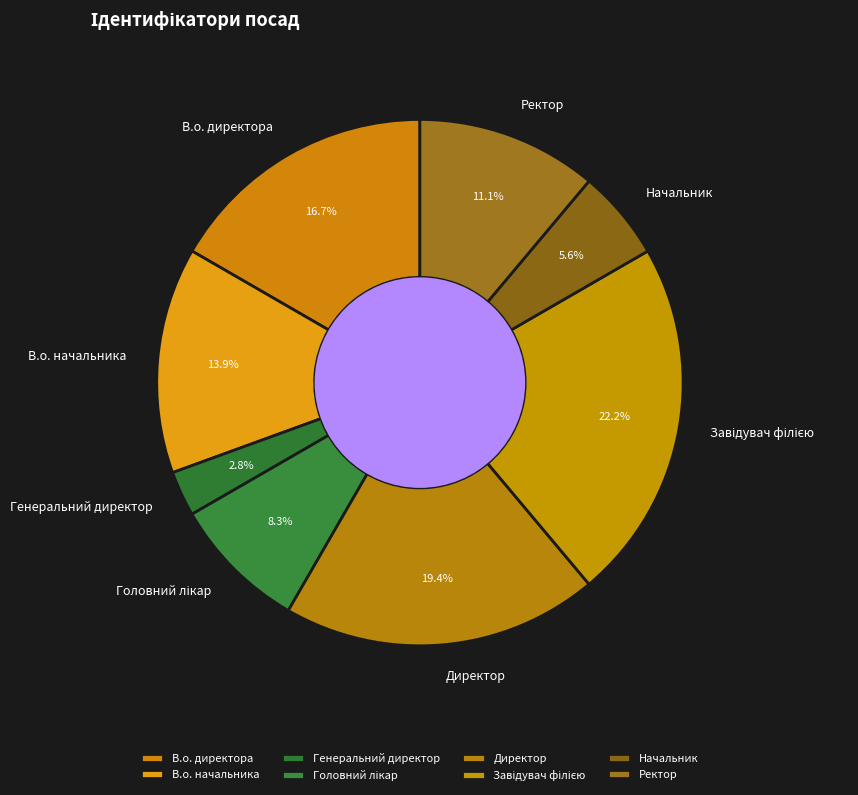

Is there a majority slice in this chart?

No